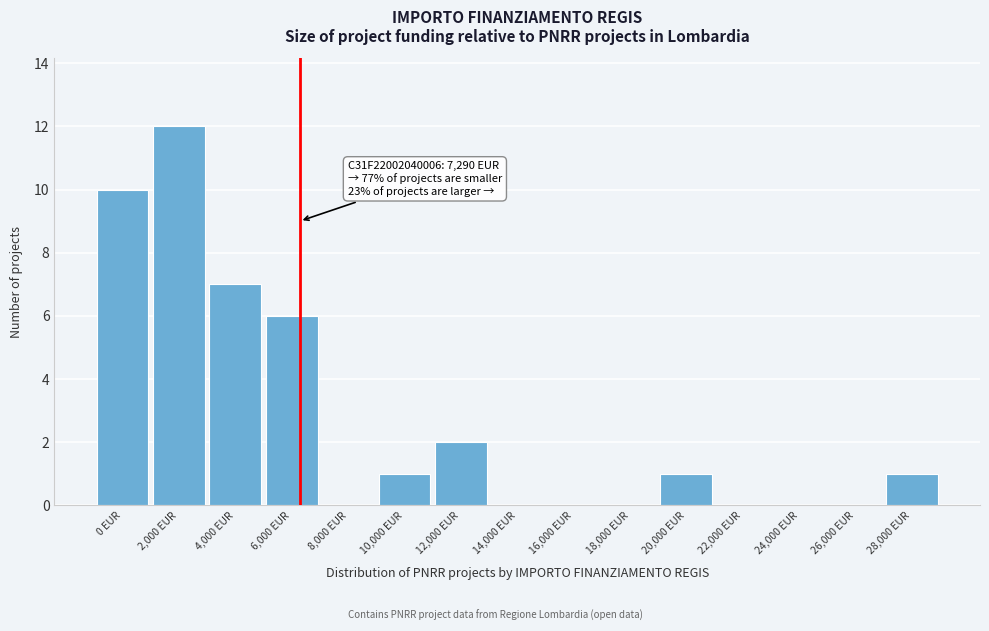

Reading left to right, transcribe all the data shown in this chart.

0 EUR=10	2,000 EUR=12	4,000 EUR=7	6,000 EUR=6	8,000 EUR=0	10,000 EUR=1	12,000 EUR=2	14,000 EUR=0	16,000 EUR=0	18,000 EUR=0	20,000 EUR=1	22,000 EUR=0	24,000 EUR=0	26,000 EUR=0	28,000 EUR=1